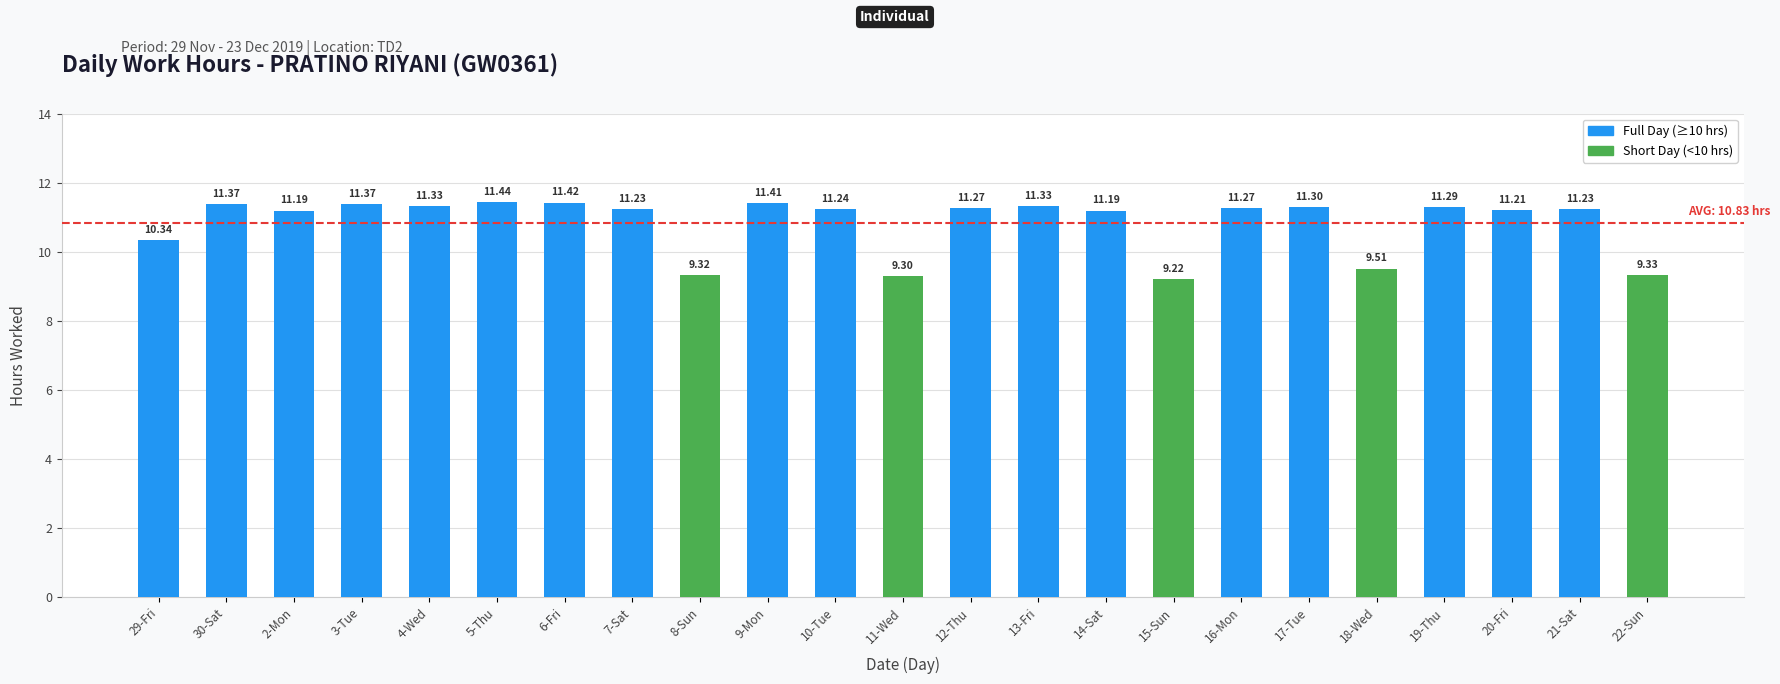

What is the maximum value shown in the chart?

11.4